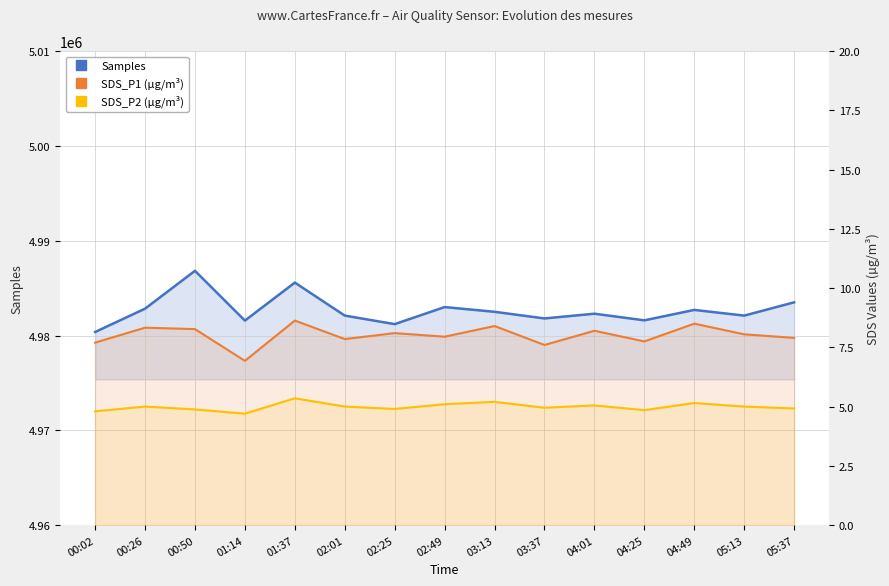

What is the approximate value of SDS_P1 at 04:25?

7.8